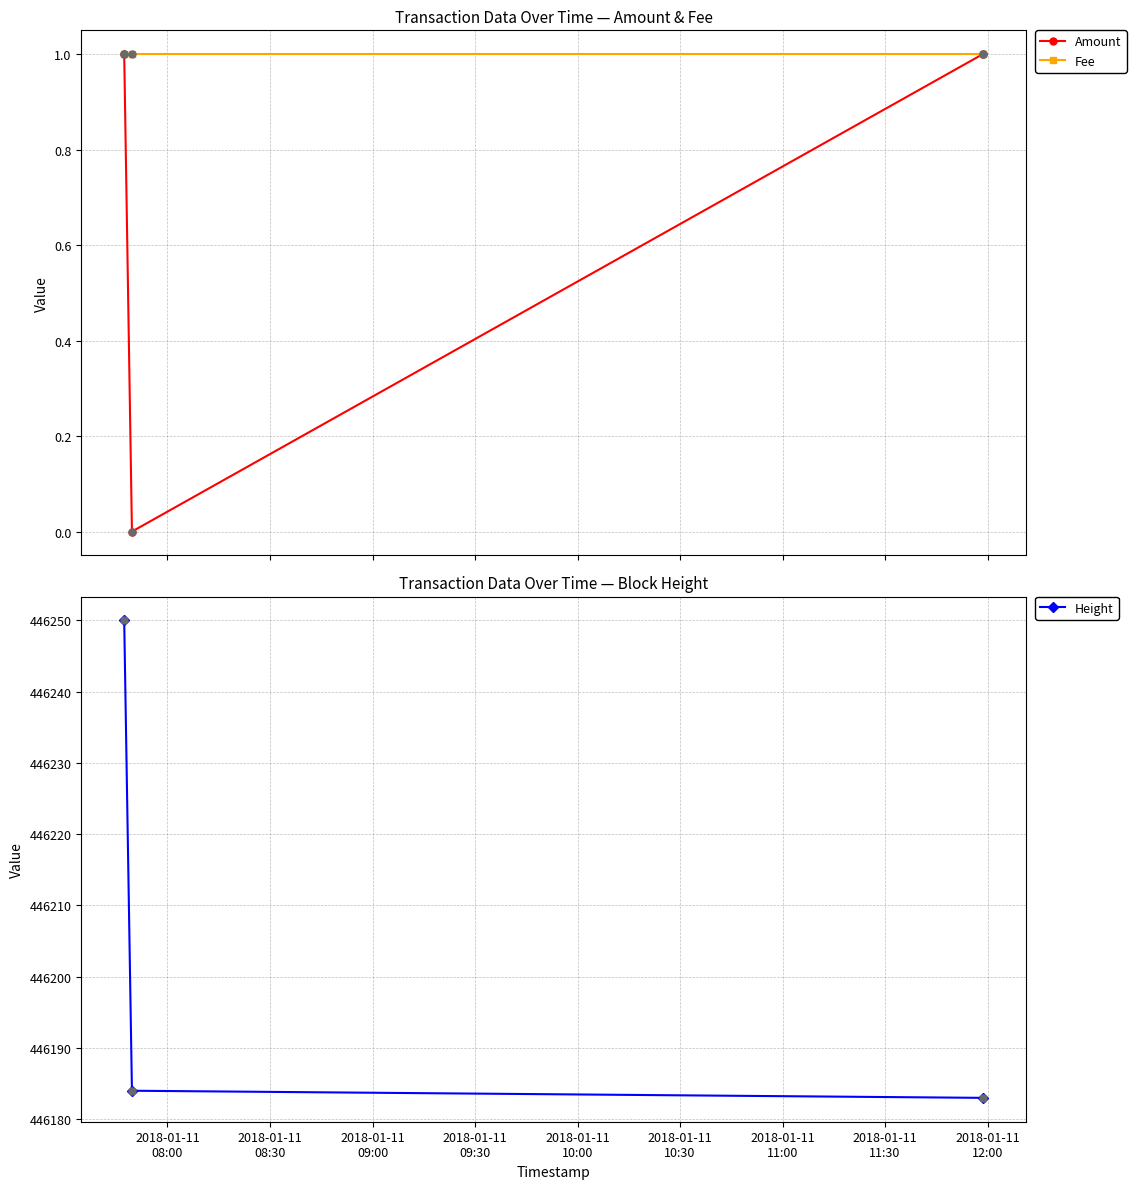

Which series has the widest spread of Y values?

Height